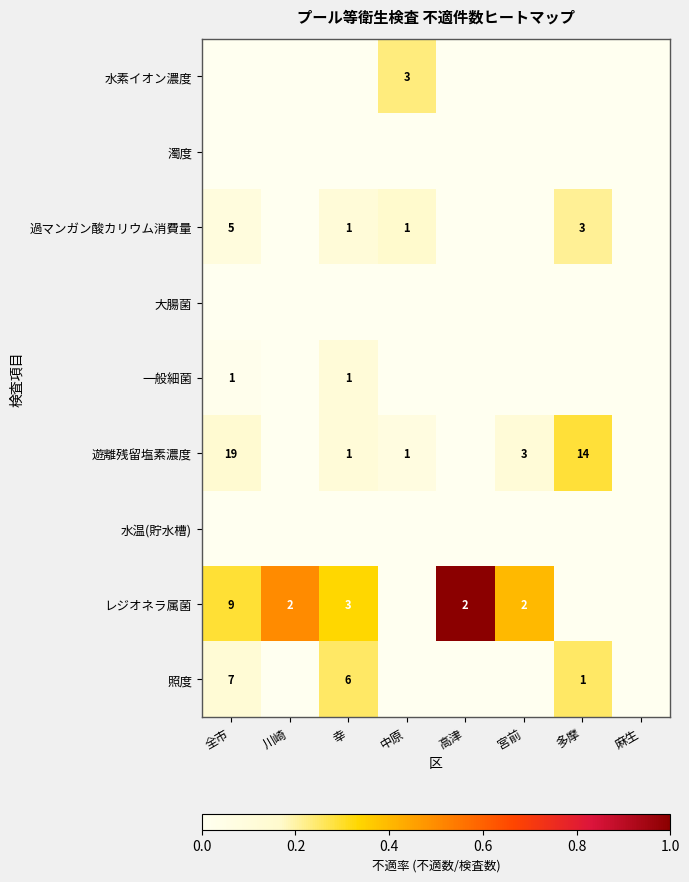

Count the number of data series in this chart.

9